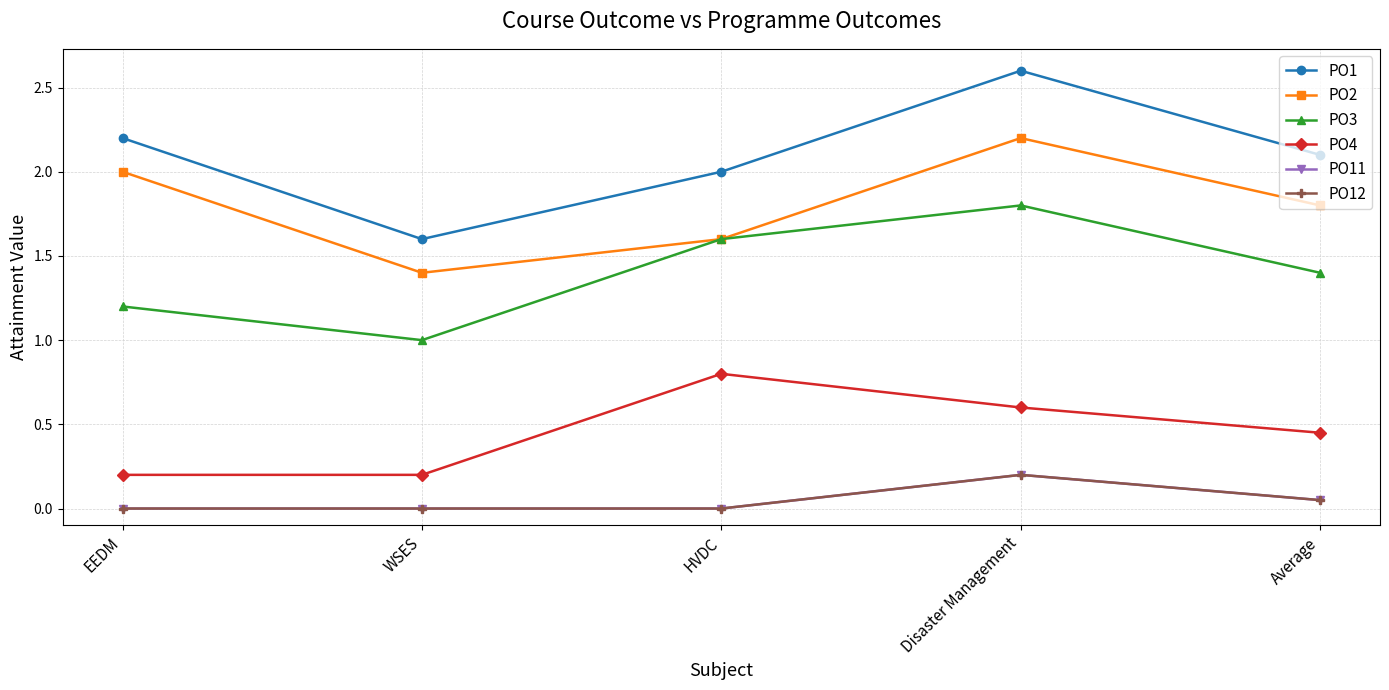

True or false: PO4 and PO3 cross at least once.

False